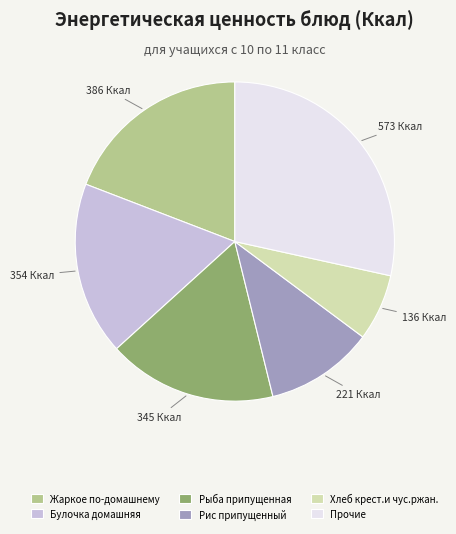

Which category has the biggest portion of the pie?

Прочие